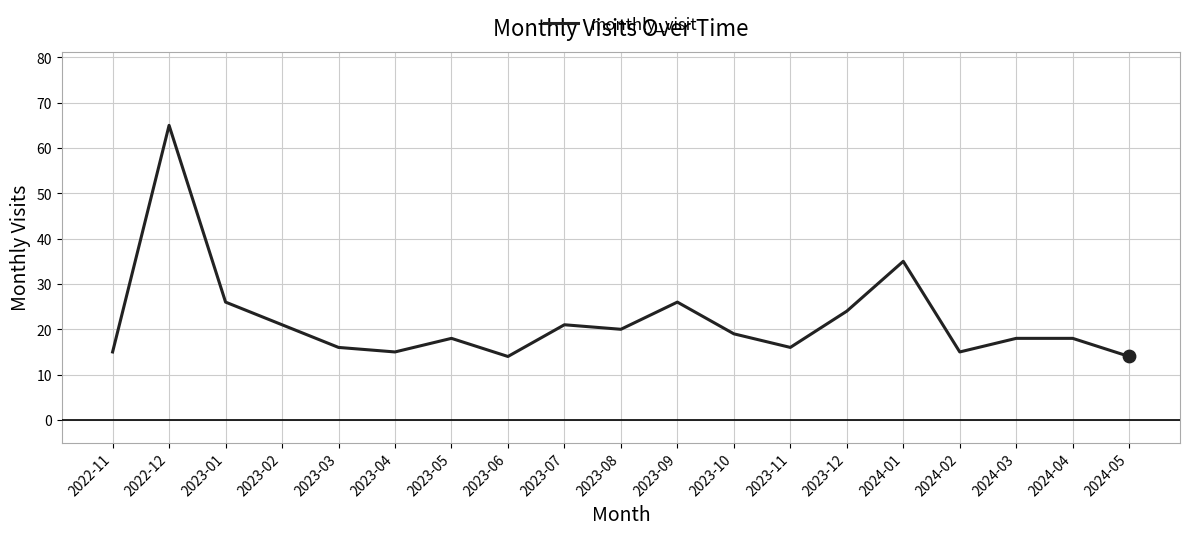

What is the change in value from 2024-01 to 2024-02?

-20